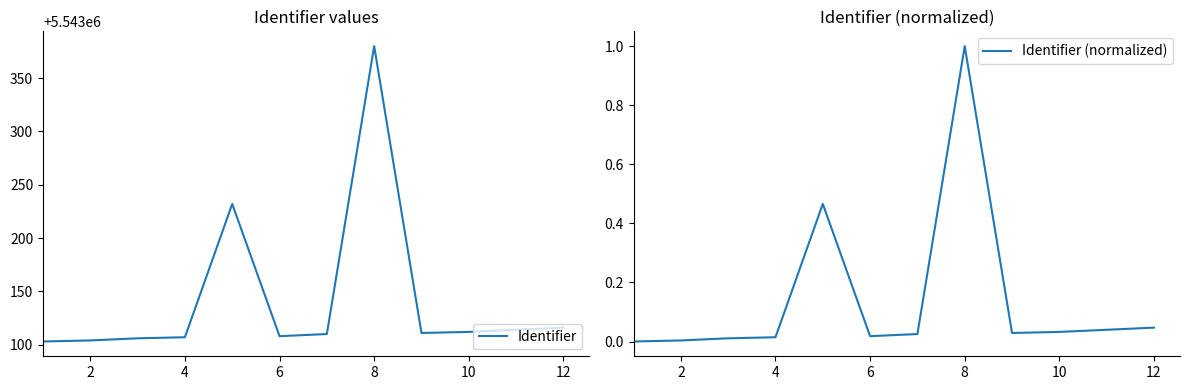

True or false: Identifier (normalized) and Identifier intersect in this chart.

False